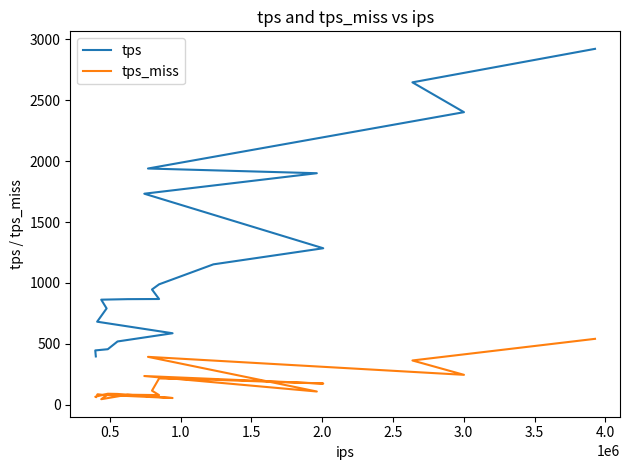

How many categories are shown in the chart?

20